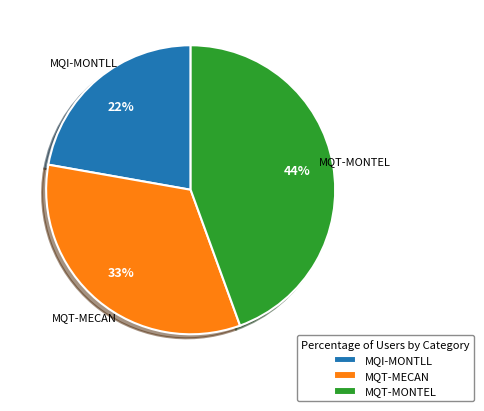

How many slices are in this pie chart?

3